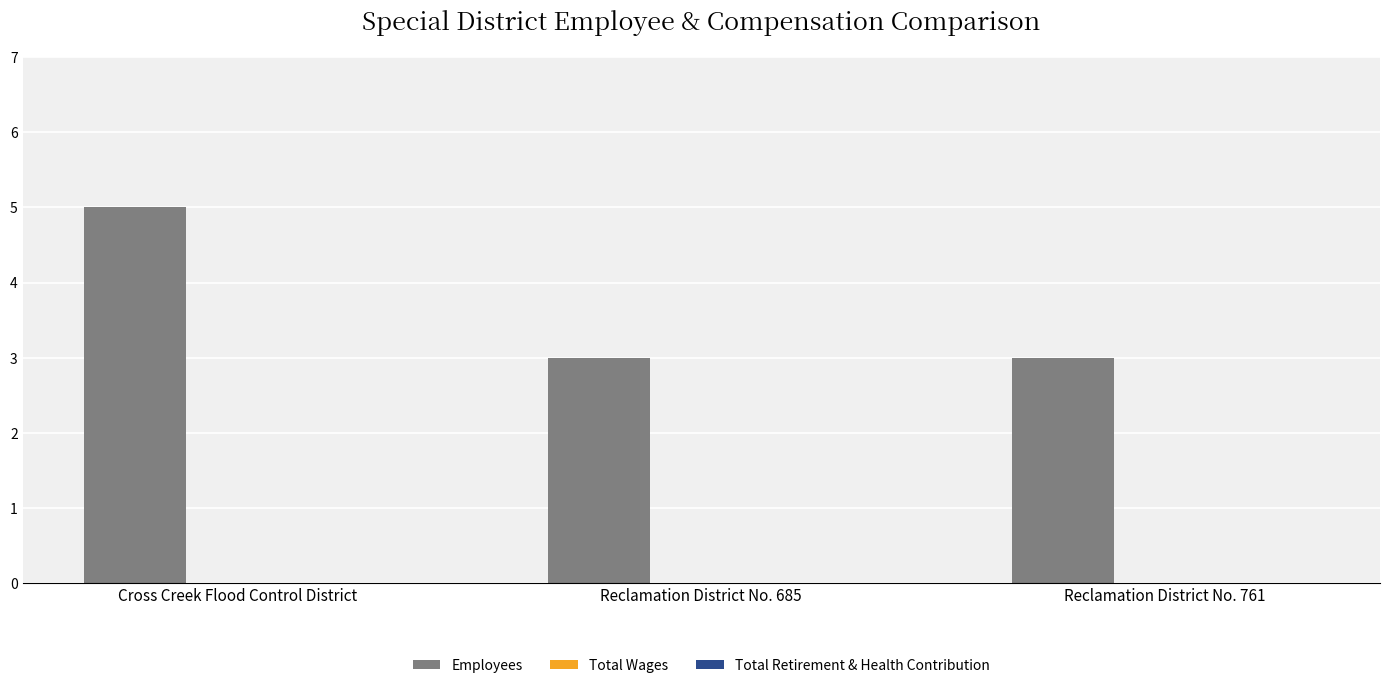

What is the ratio of the value at Reclamation District No. 685 to the value at Cross Creek Flood Control District?

0.6